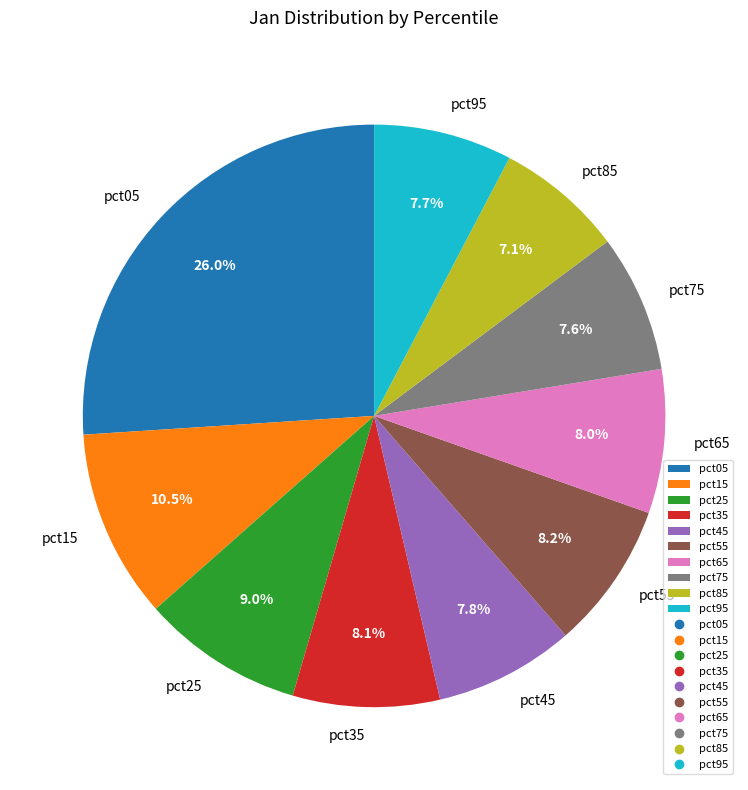

To the nearest percent, what portion does pct85 represent?

7%